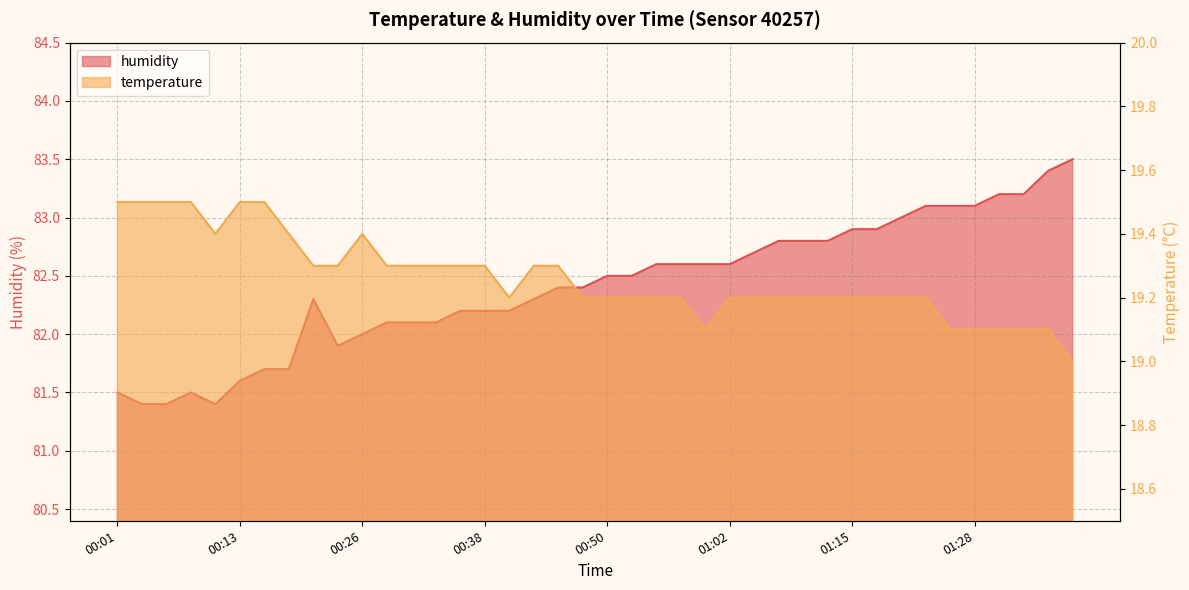

What is the sum of the temperature values at 01:41 and 00:38?

38.3